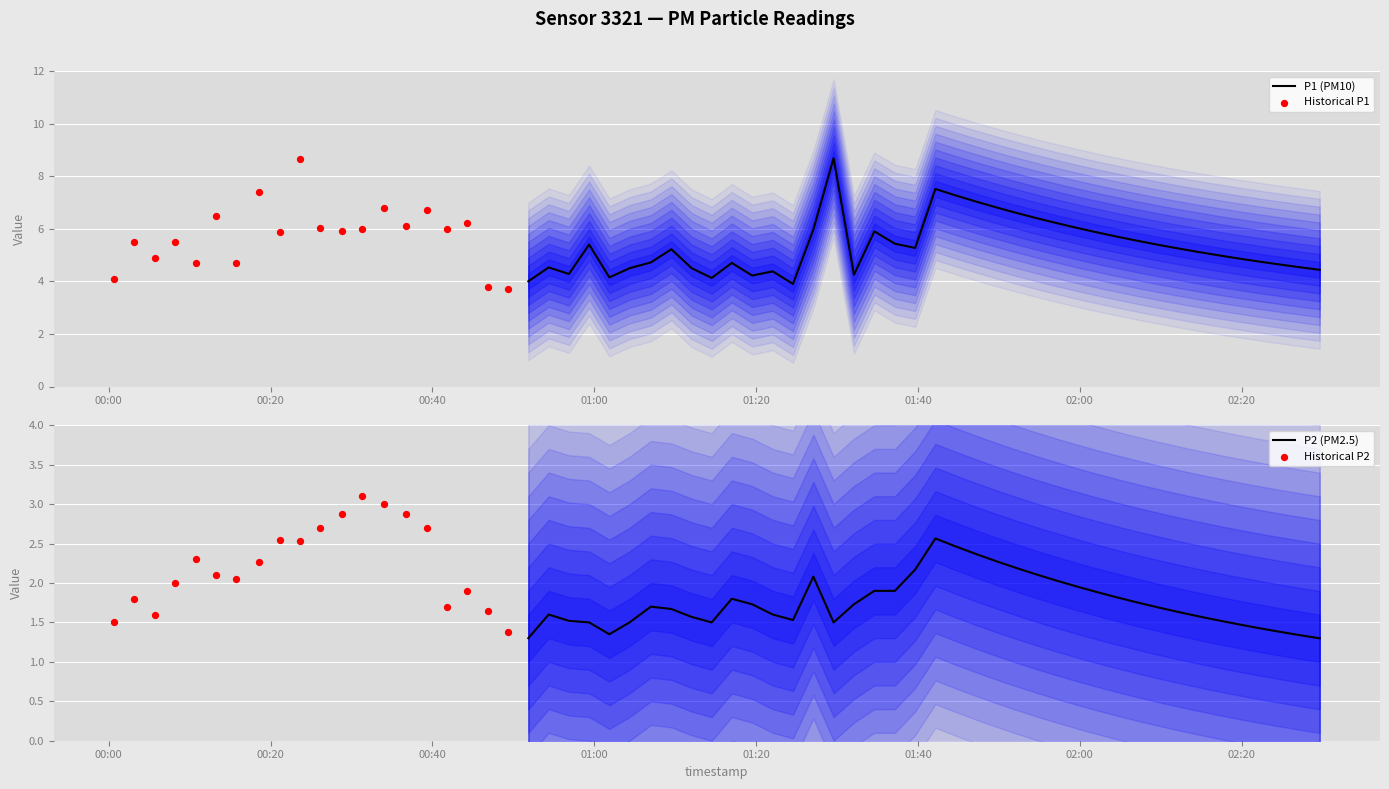

Which series contains the highest Y value?

P1